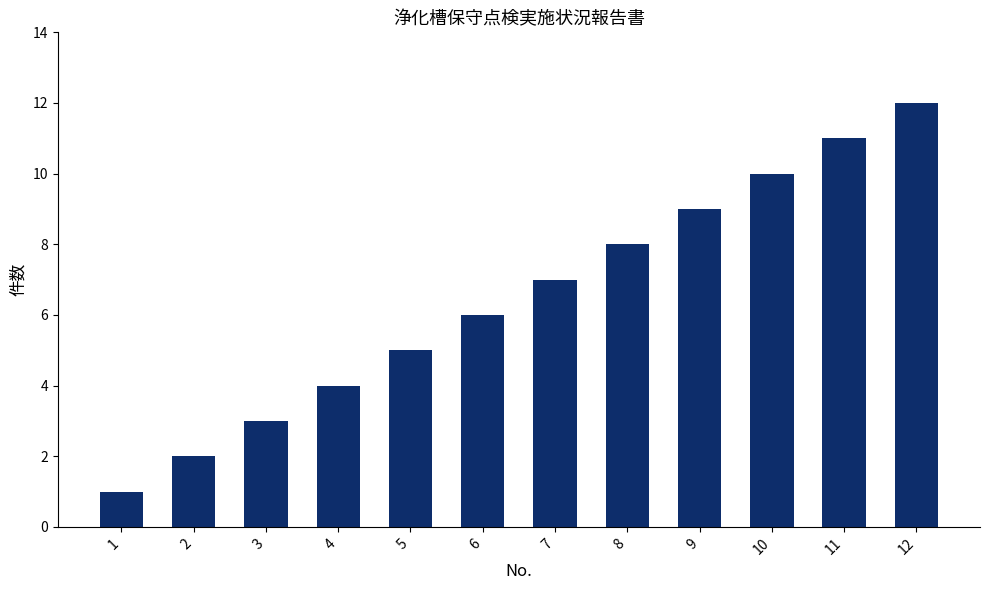

Reading left to right, transcribe all the data shown in this chart.

1=1	2=2	3=3	4=4	5=5	6=6	7=7	8=8	9=9	10=10	11=11	12=12